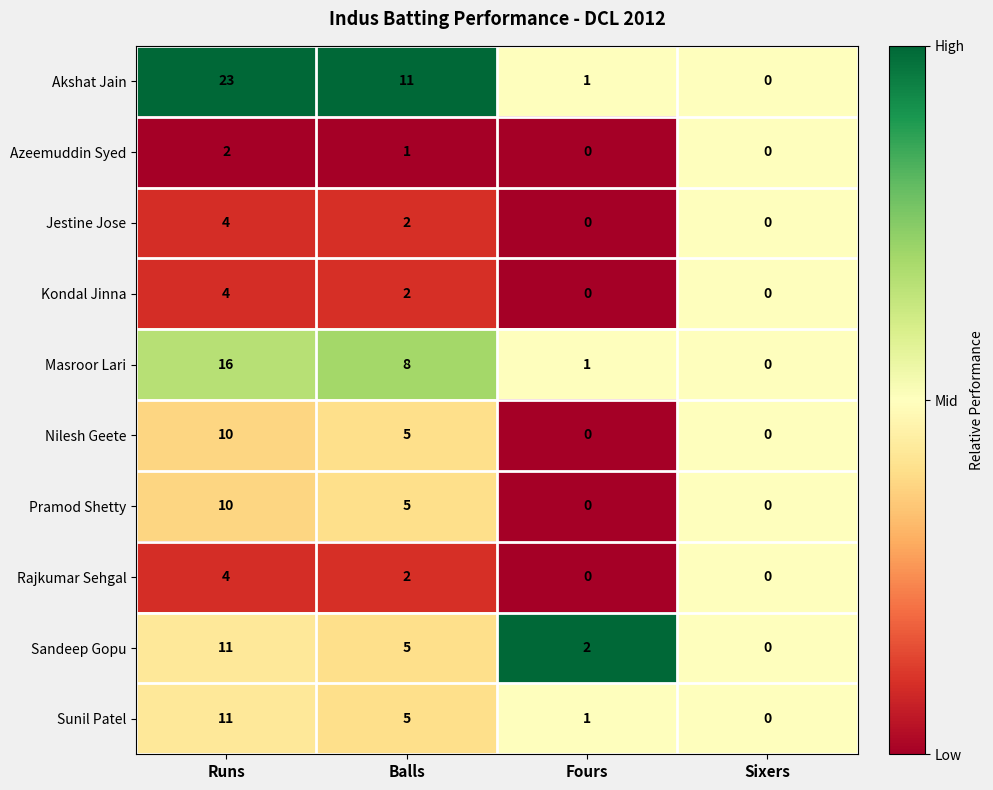

Where does the Akshat Jain series first go above 11?

Runs